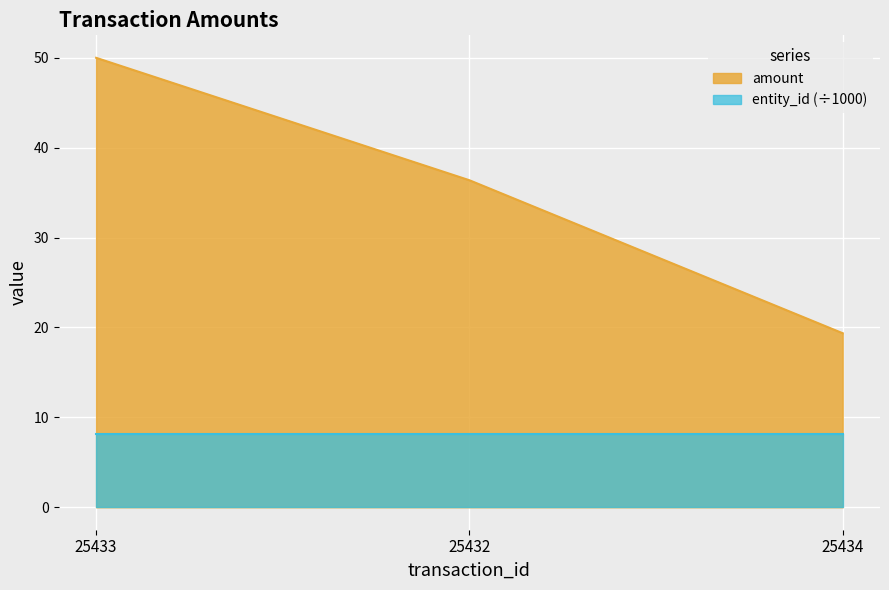

Reading left to right, transcribe all the data shown in this chart.

50.0	36.4	19.4